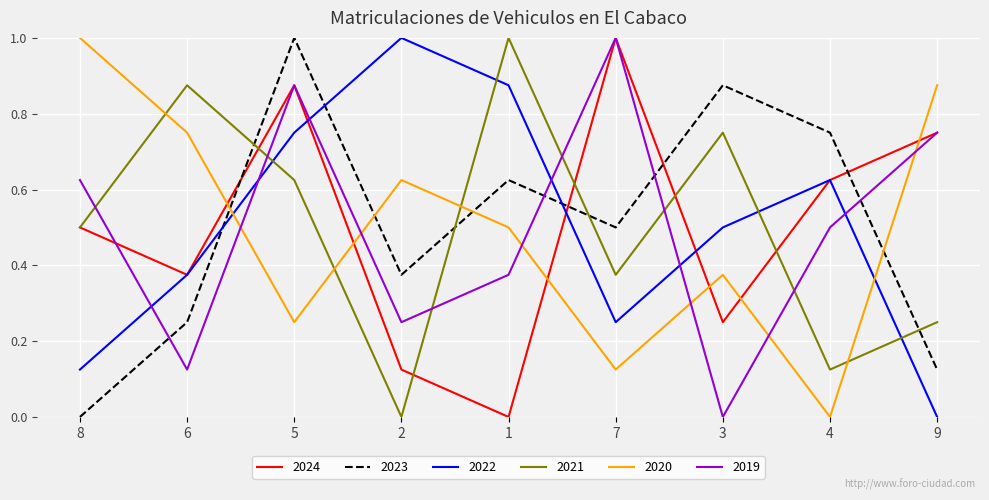

Count the number of data series in this chart.

6